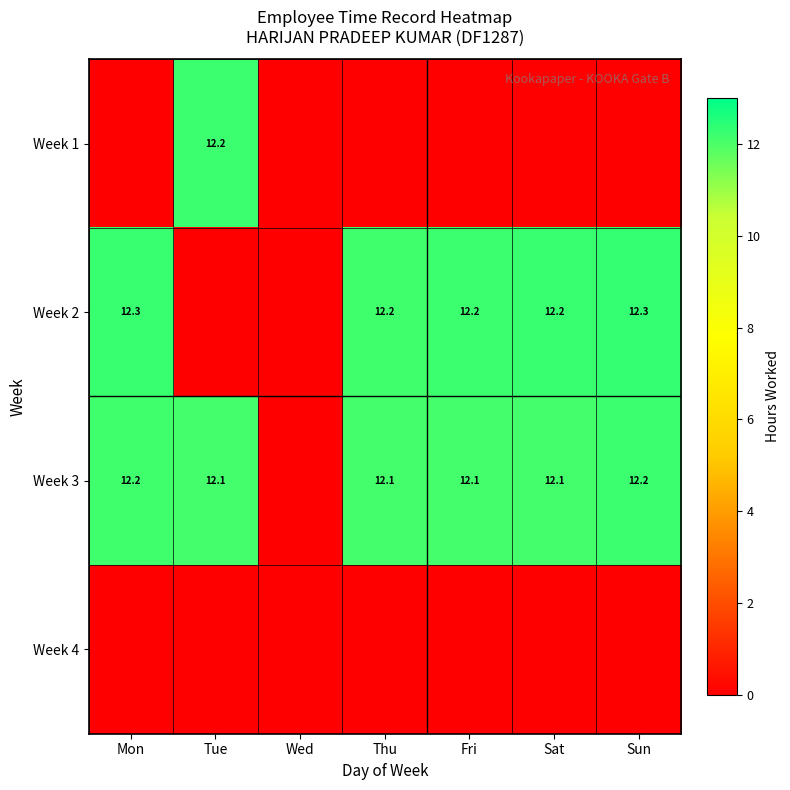

Is it true that Week 3 equals 12.1 at Sat?

True